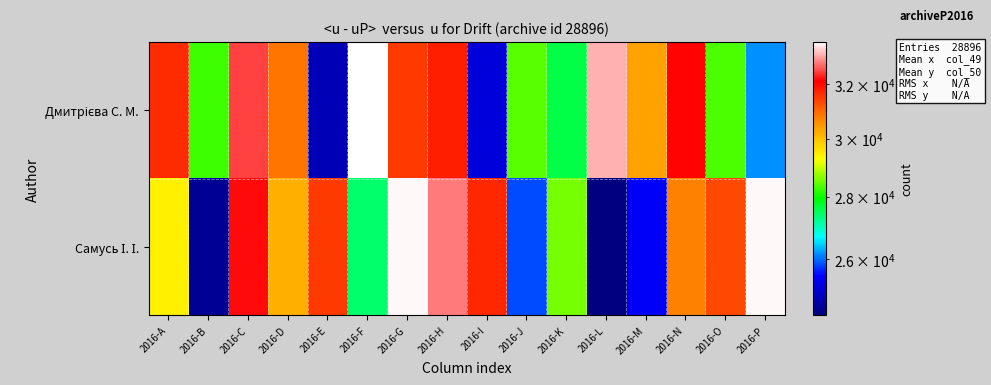

At how many categories does at least one series exceed 32019?

7